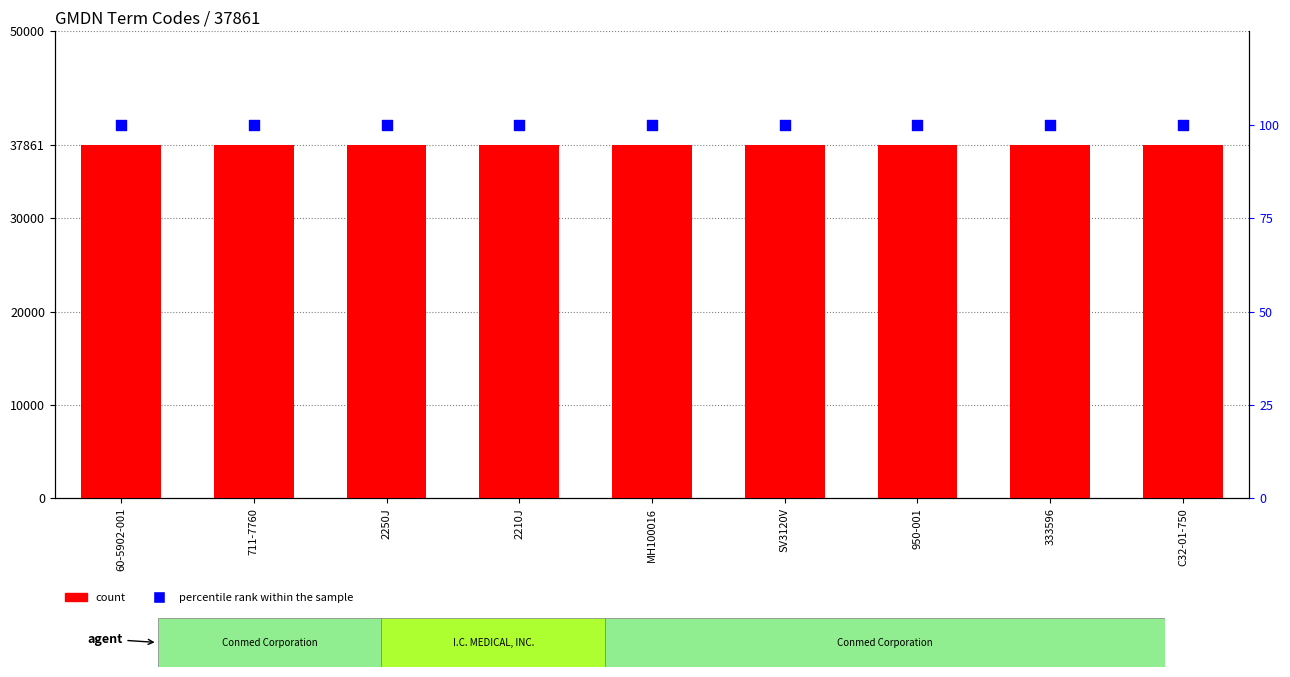

What are all the series names shown in the legend?

count, percentile rank within the sample